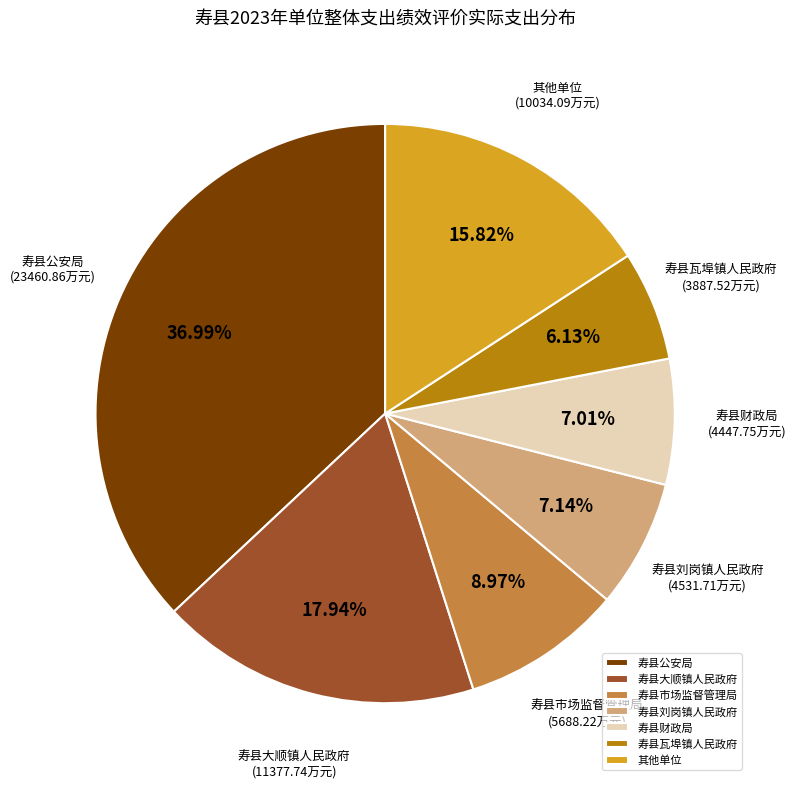

Between 寿县公安局 and 寿县市场监督管理局, which is larger?

寿县公安局